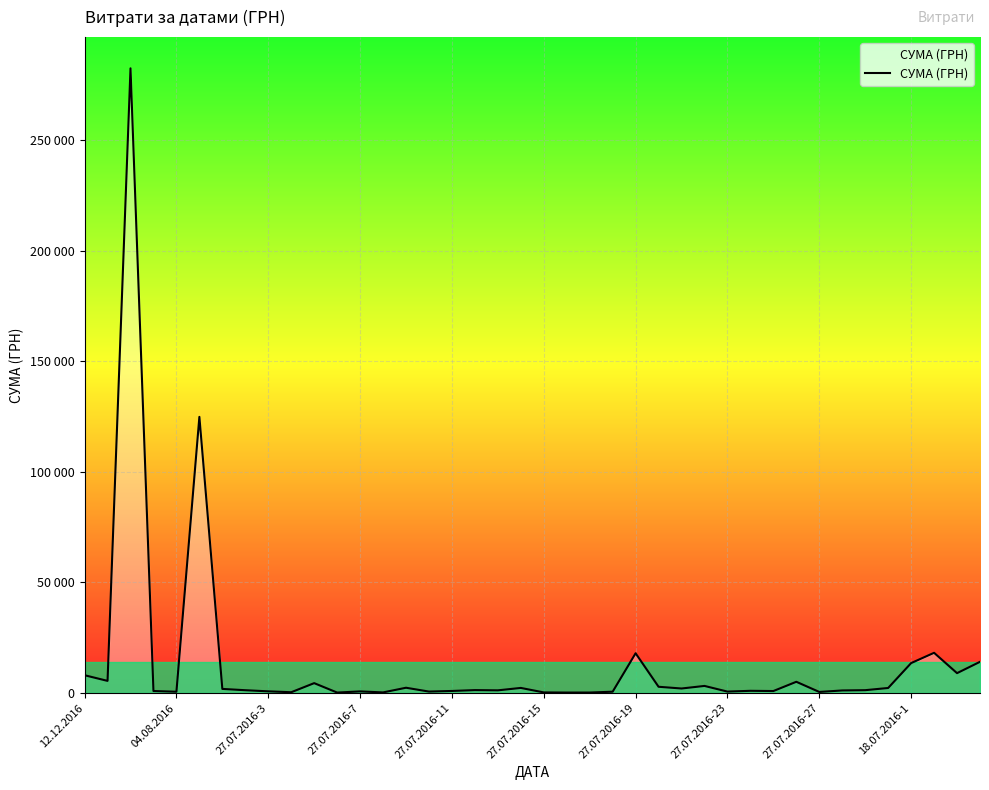

Does the chart display data point markers on the line(s)?

No